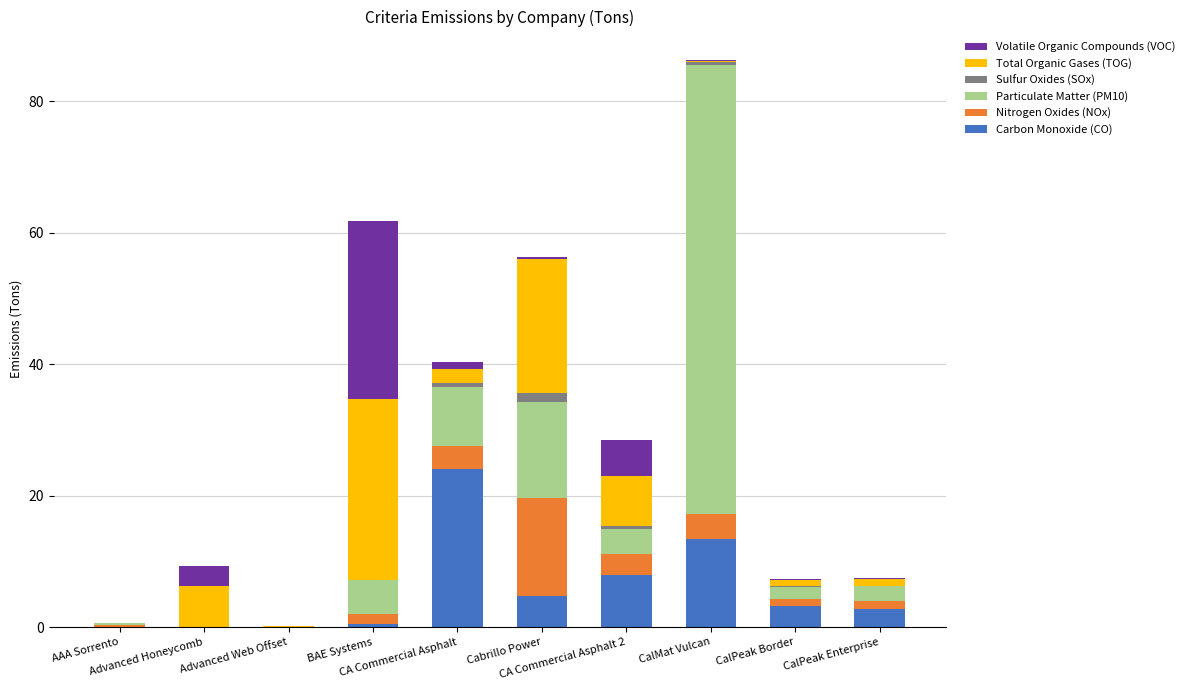

What is the highest value of the Carbon Monoxide (CO) series?

24.1